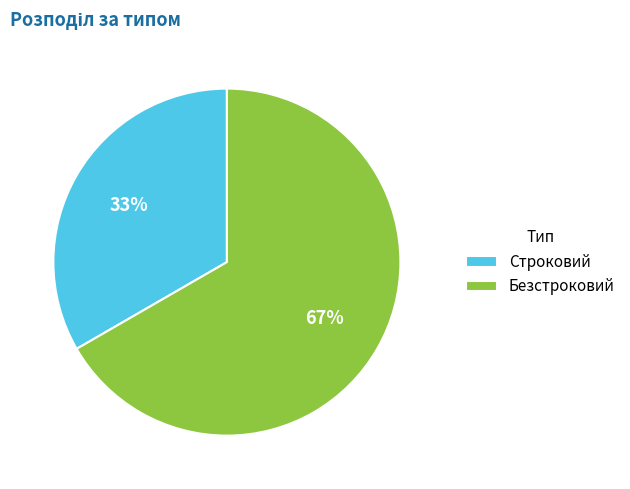

True or false: Безстроковий accounts for 67% of the total.

True